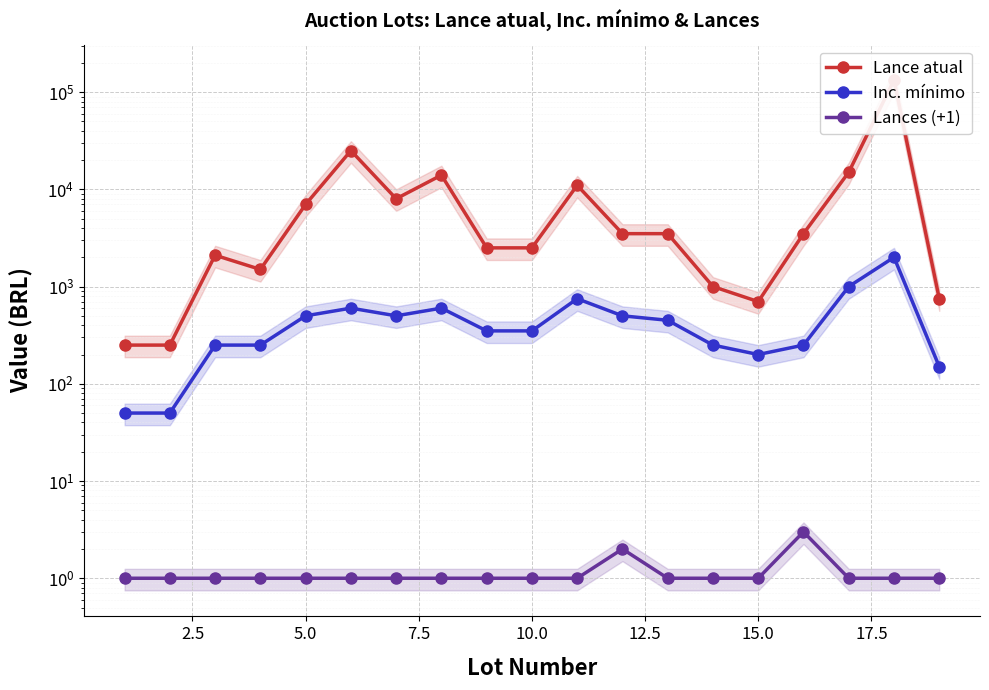

How many values in the Lances (+1) series exceed 1?

2